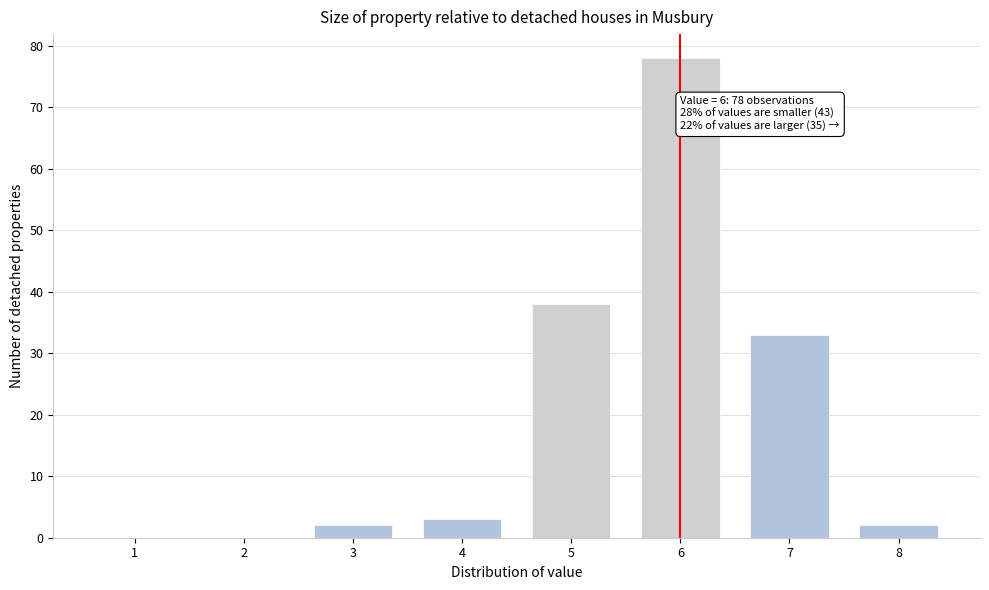

Reading left to right, transcribe all the data shown in this chart.

1=0	2=0	3=2	4=3	5=38	6=78	7=33	8=2